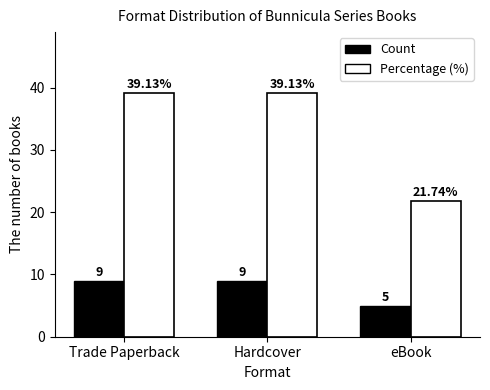

Rank the series at Hardcover from highest to lowest value.

Percentage (%), Count